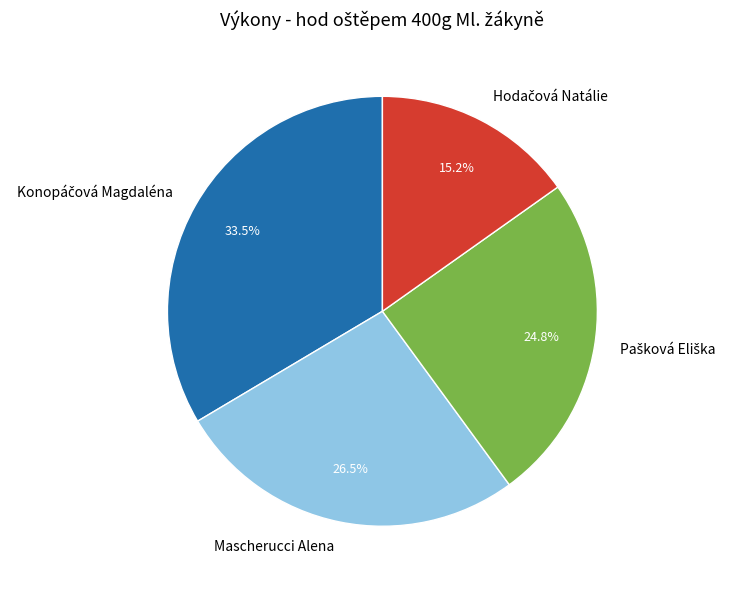

Is there any slice that represents more than half of the pie?

No